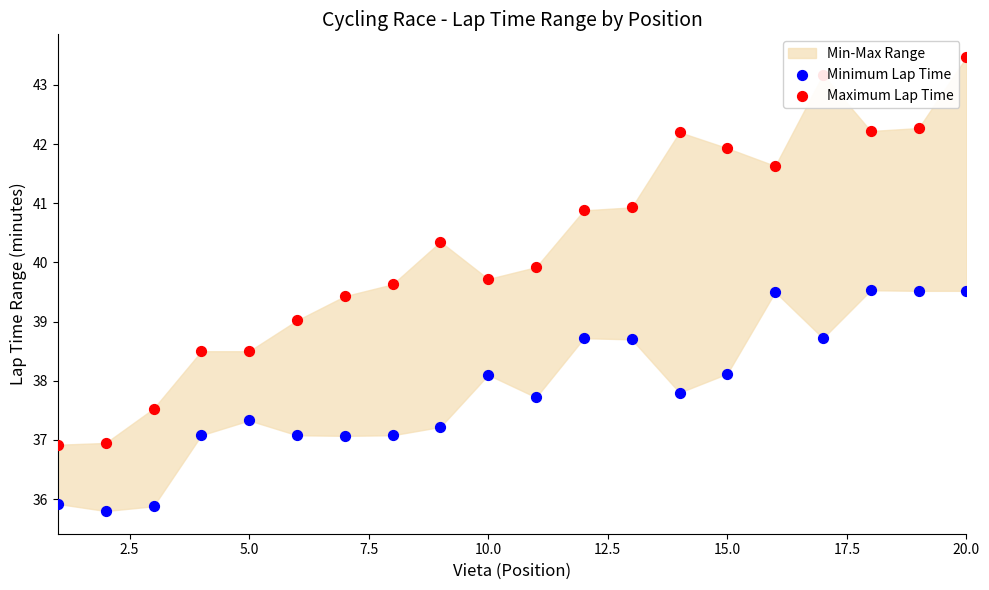

Is the value of Maximum Lap Time at 0.0 greater than the value of Minimum Lap Time at 19?

No